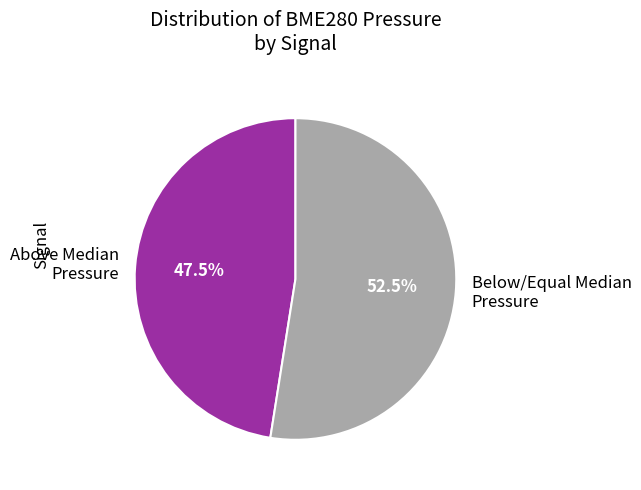

How many segments does this pie chart have?

2